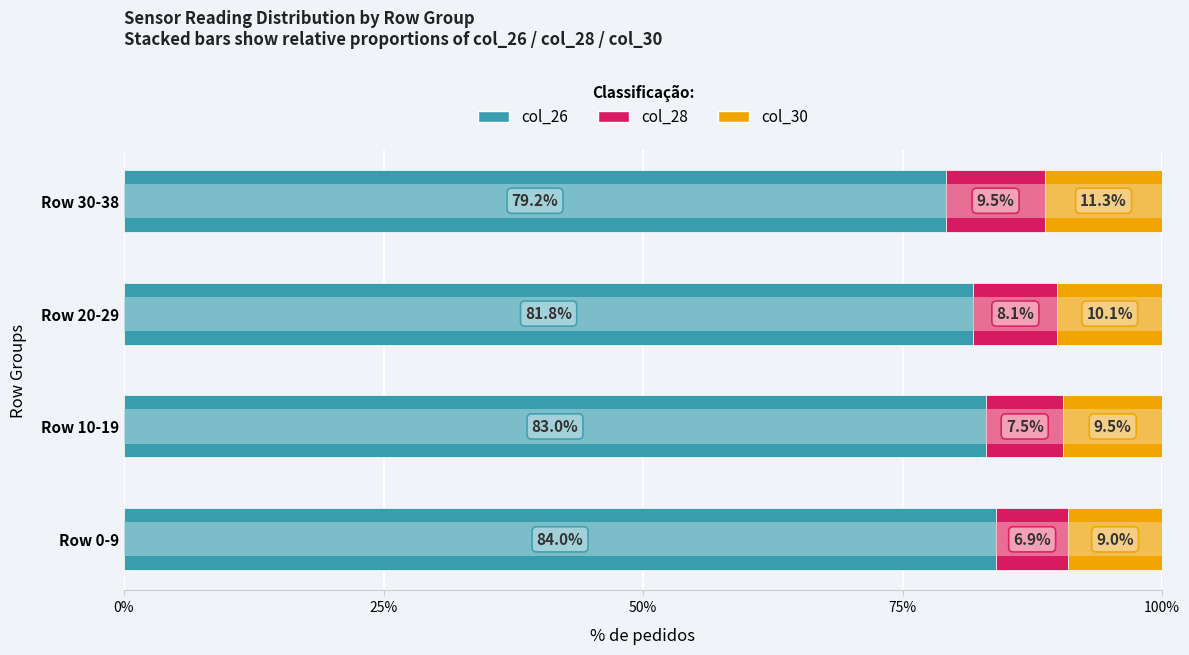

What is the value of the col_30 bar at the 4th from the left?

11.3